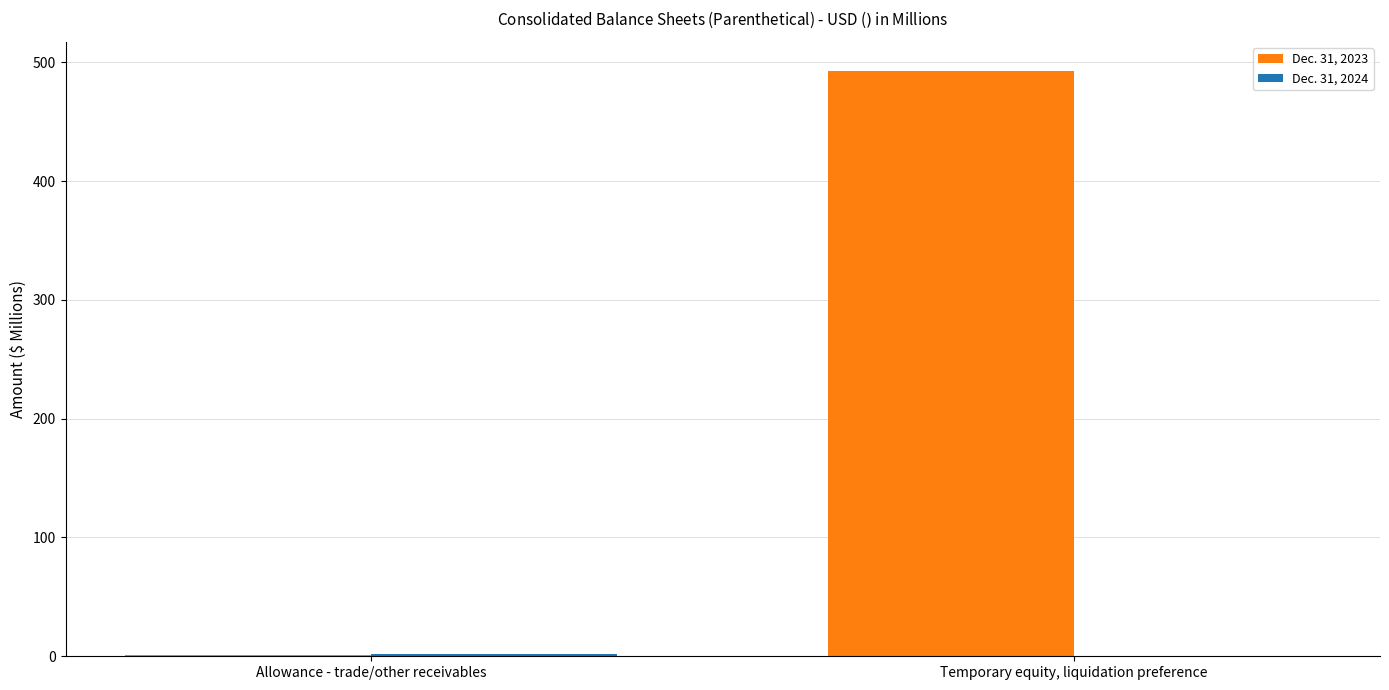

Are the bars grouped side by side (vs. stacked)?

Yes